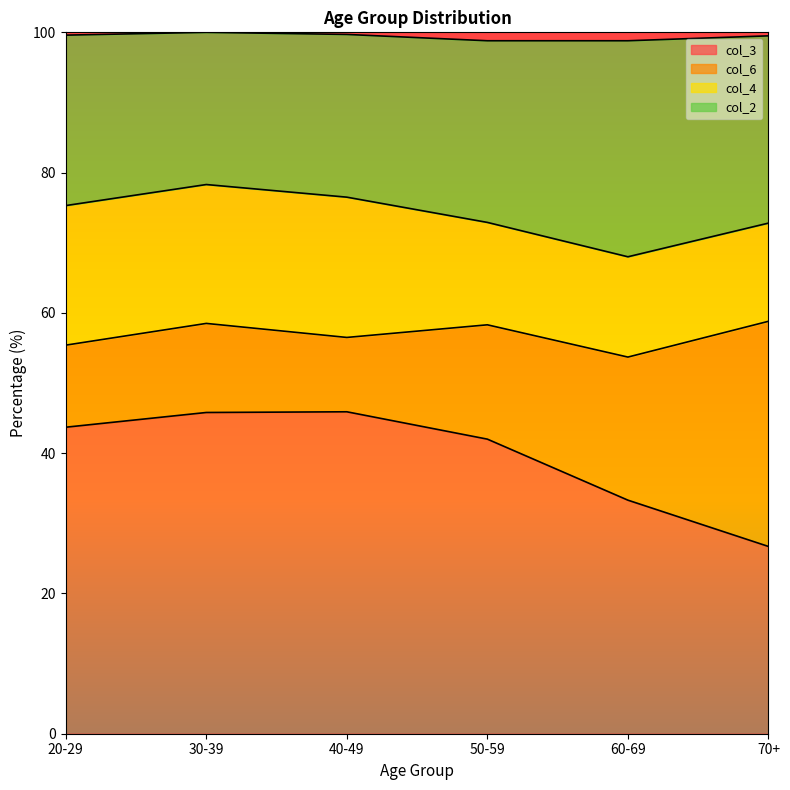

At how many categories does at least one series exceed 30?

6